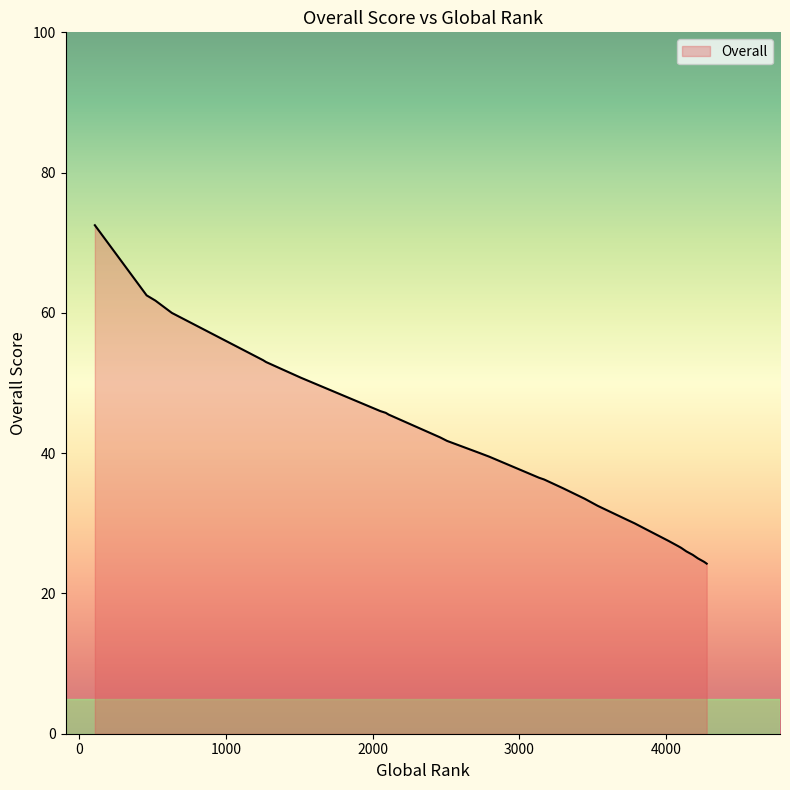

True or false: the data has more than 1 interior local peaks.

False